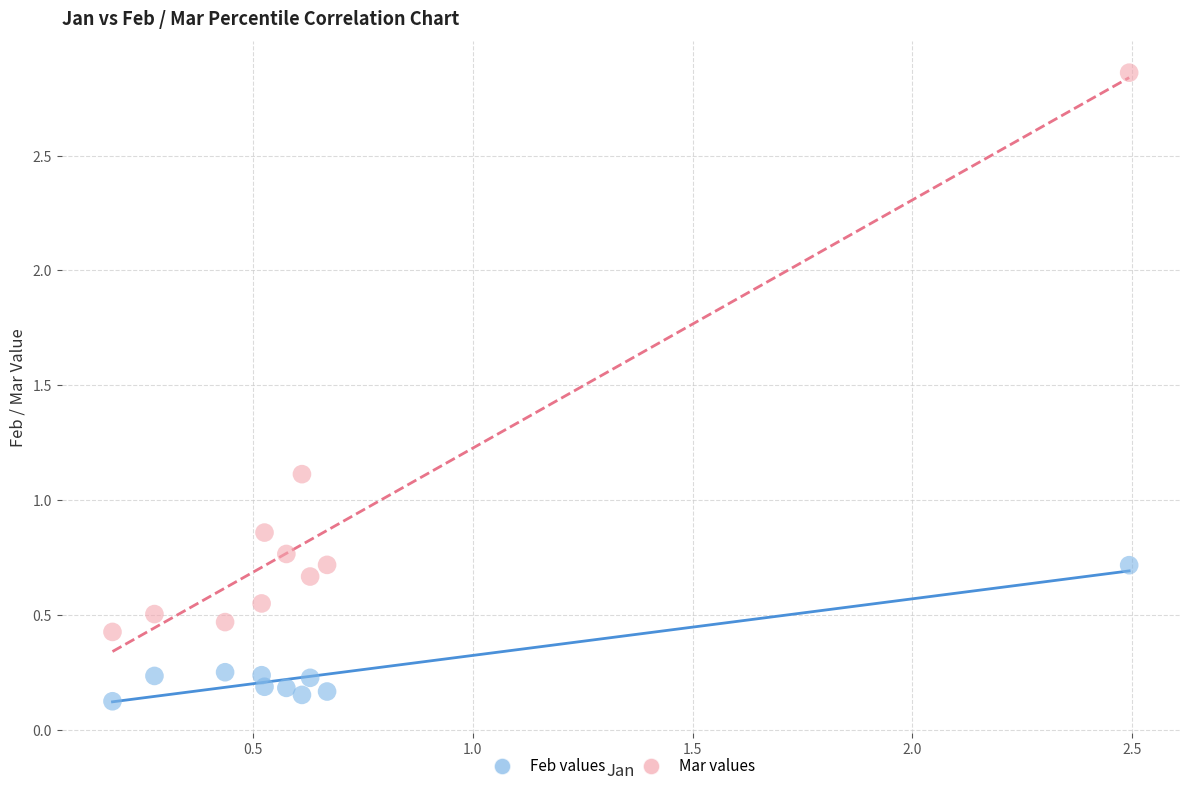

Across all data points, what is the range of Y values (max minus min)?

2.7